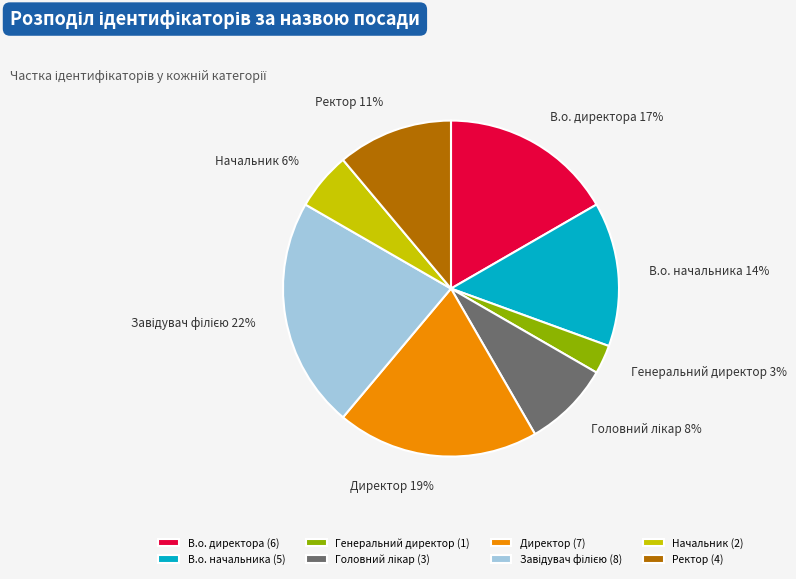

What is the ratio of the value at Ректор to the value at В.о. начальника?

0.8